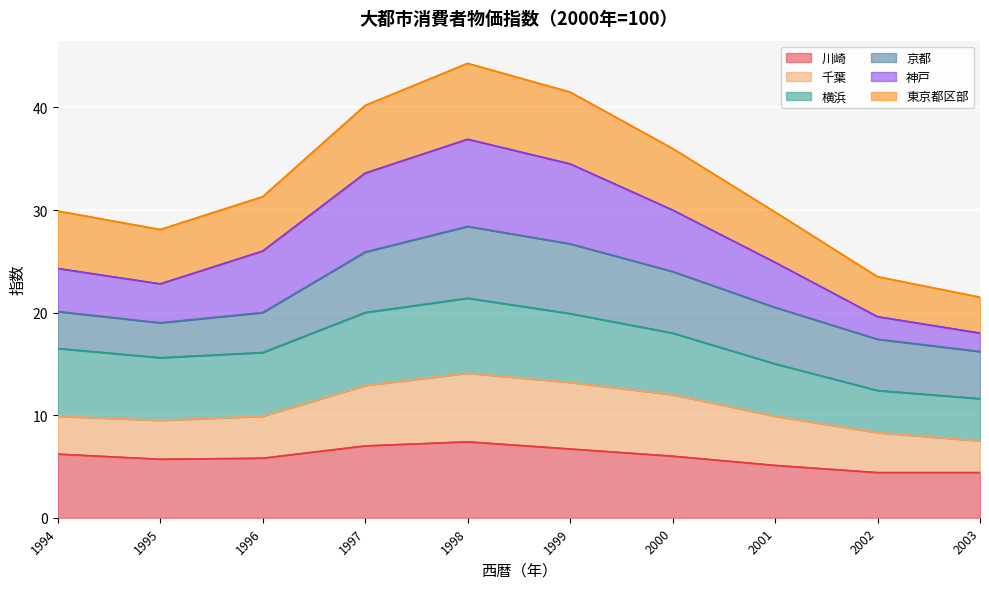

In 川崎, how many points are lower than both neighbors (excluding endpoints)?

1